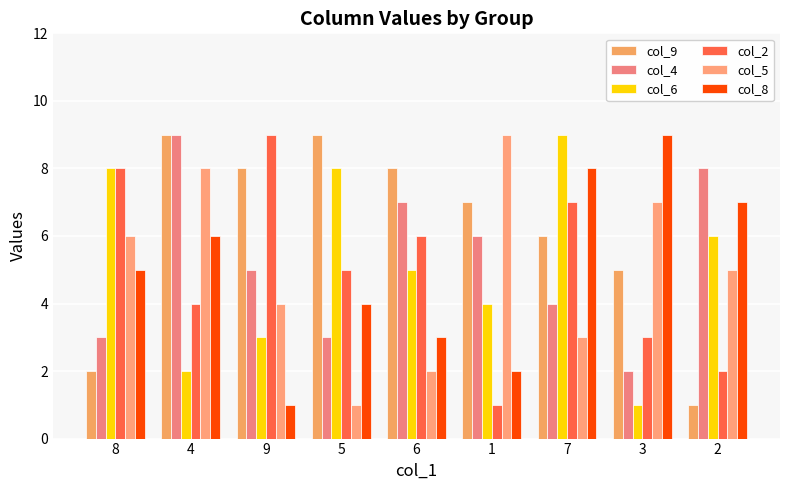

Where does the col_8 series first go above 5?

4